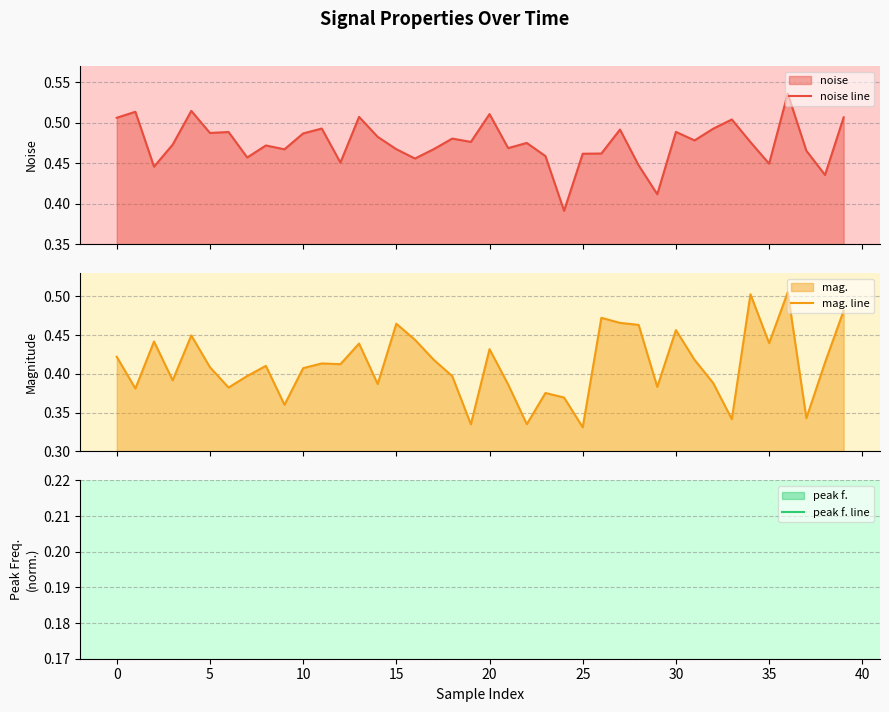

How many lines are shown in the chart?

3